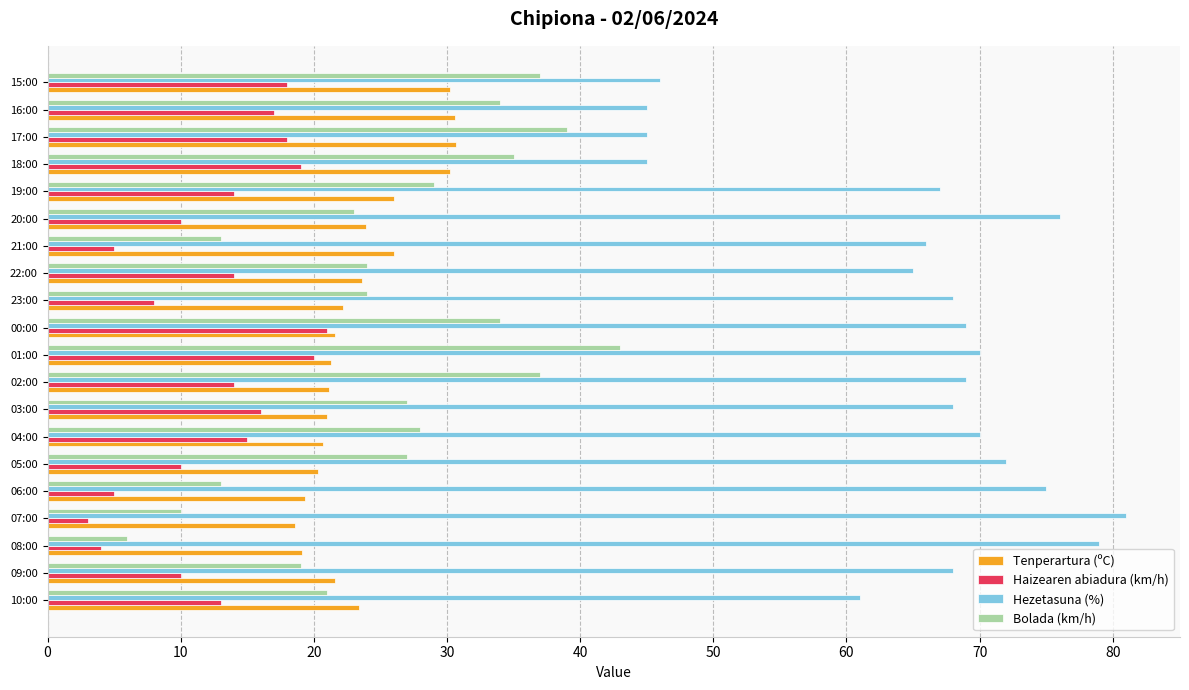

At how many categories does at least one series exceed 47?

16